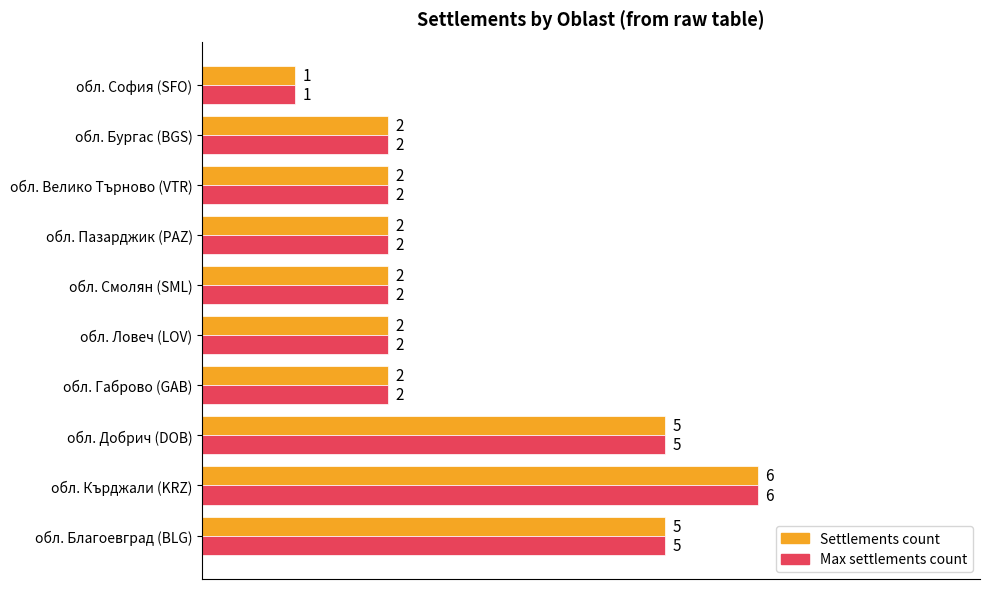

What is the minimum value for Max settlements count?

1